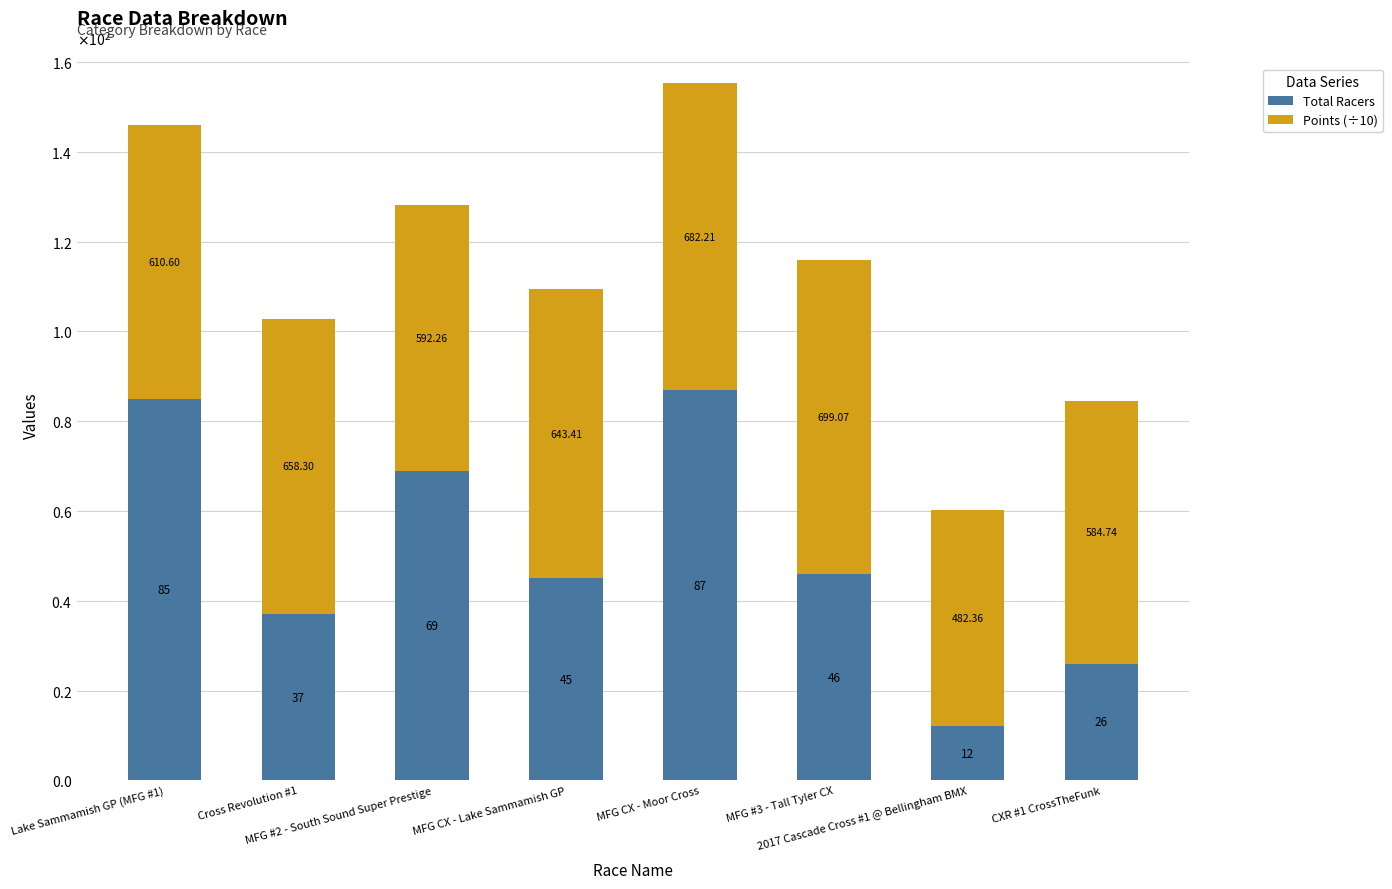

Read the Total Racers value at CXR #1 CrossTheFunk.

26.0